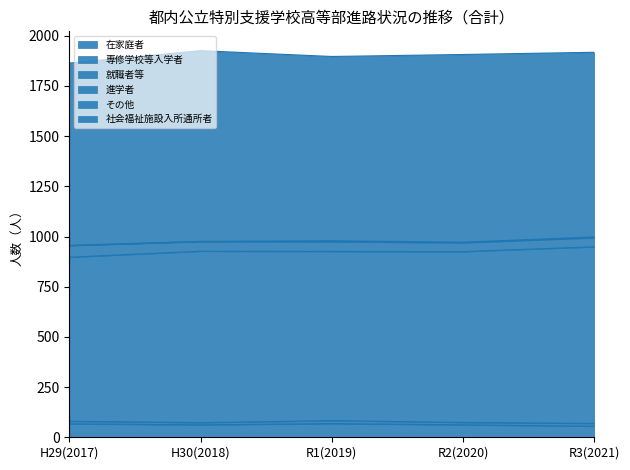

The 在家庭者 series shows 40 at R1(2019). True or false?

False